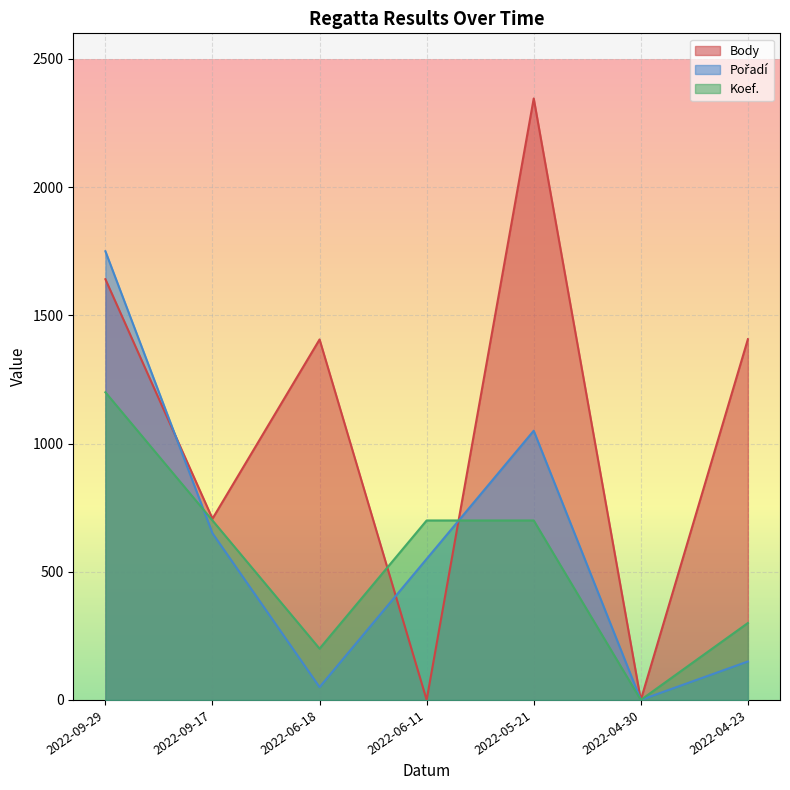

Which series has the largest total across all categories?

Body